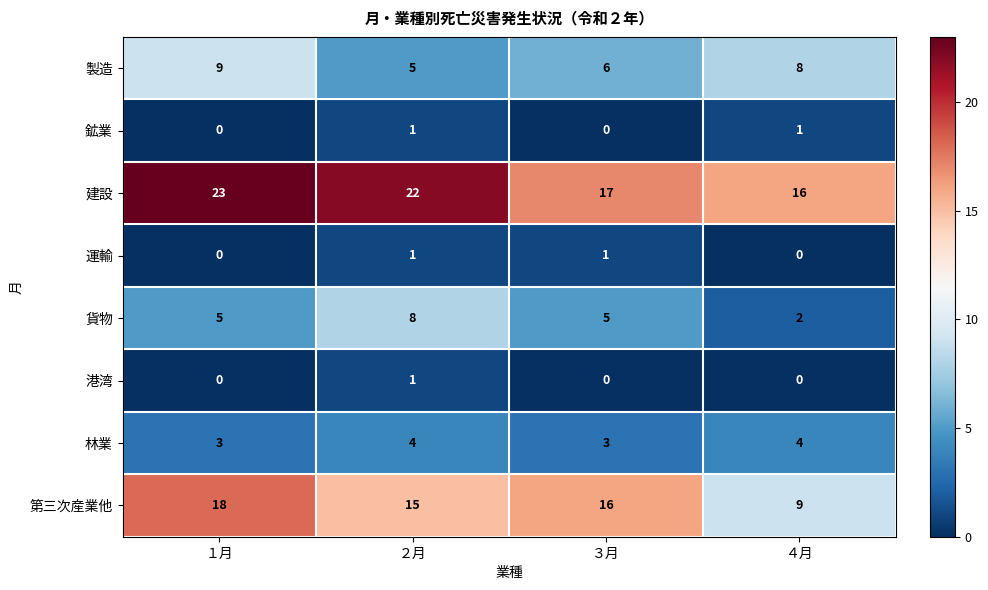

What is the difference between the highest and lowest values at ３月?

17